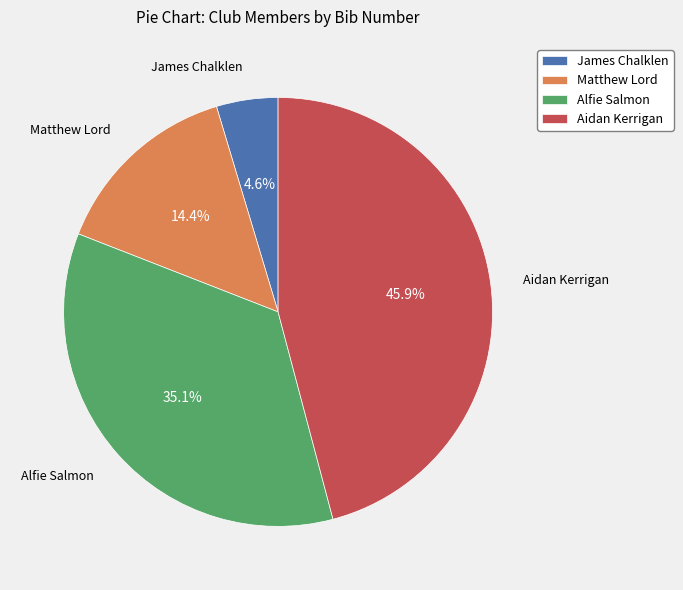

How much of the chart is everything except Alfie Salmon?

64.9%